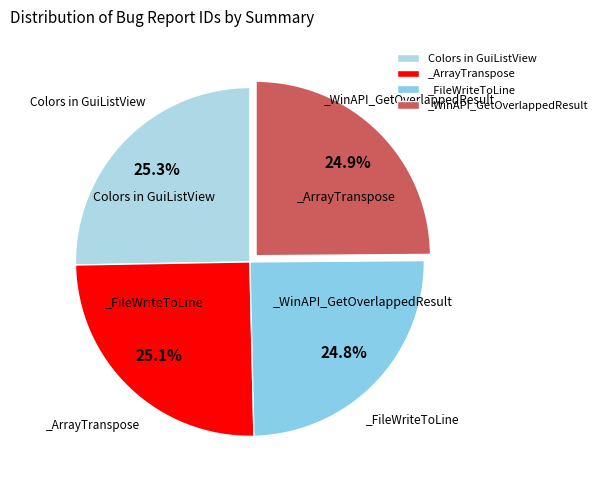

Count the number of slices in the pie.

4